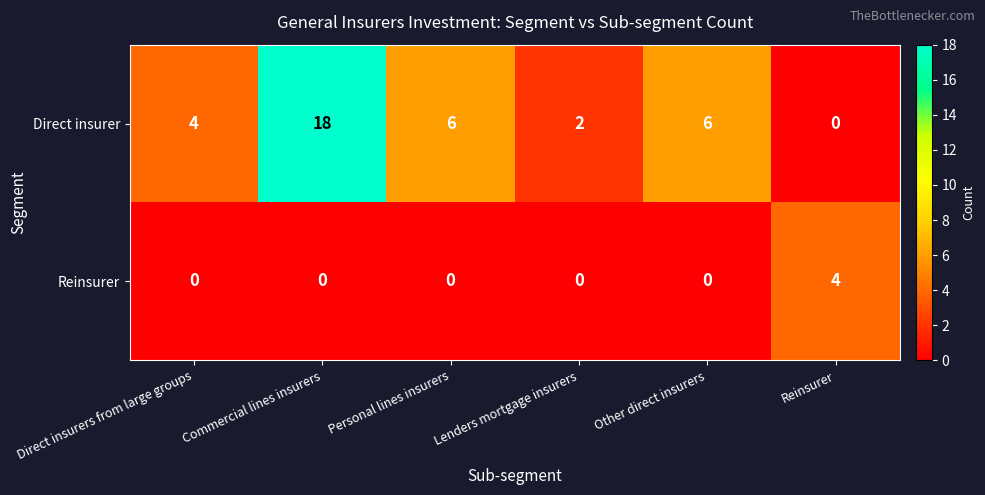

What is the sum of the Direct insurer values at Lenders mortgage insurers and Personal lines insurers?

8